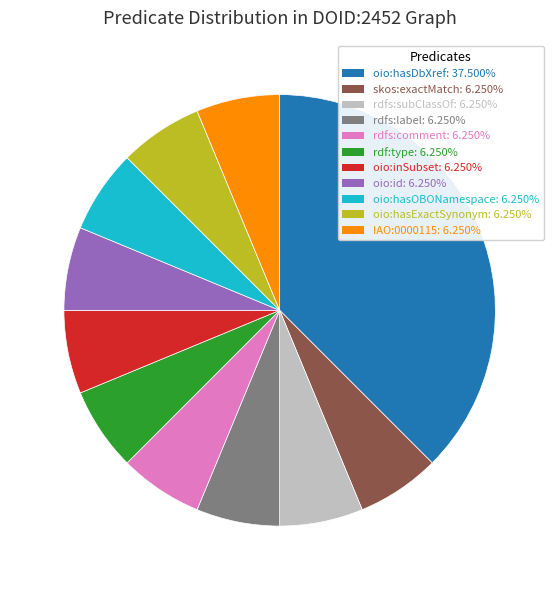

Is there a majority slice in this chart?

No